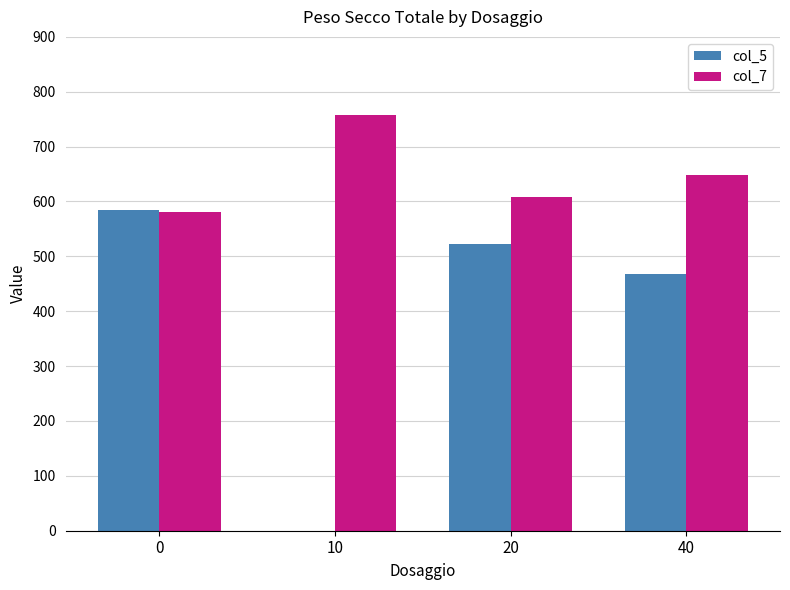

Is the value of col_7 at 40 greater than the value of col_5 at 20?

Yes